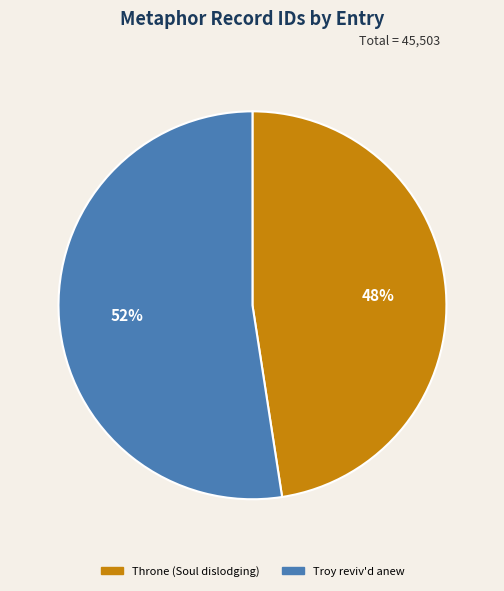

Is it true that Troy reviv'd anew is 52% of the pie?

True